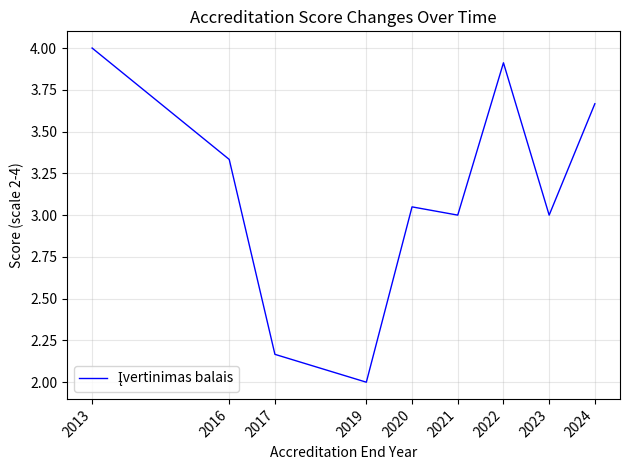

Count the number of categories in the chart.

9